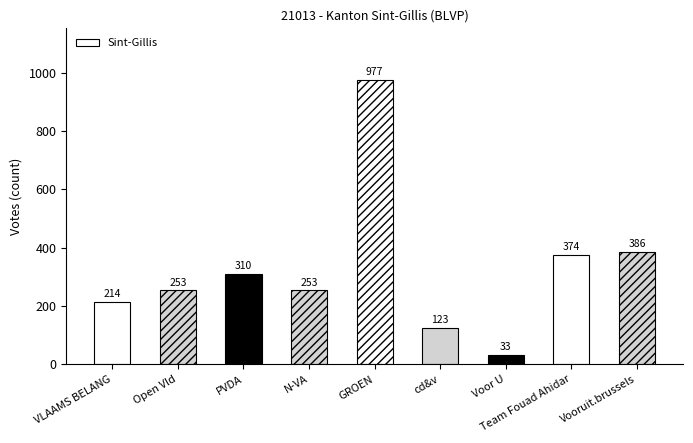

What is the average value?

325